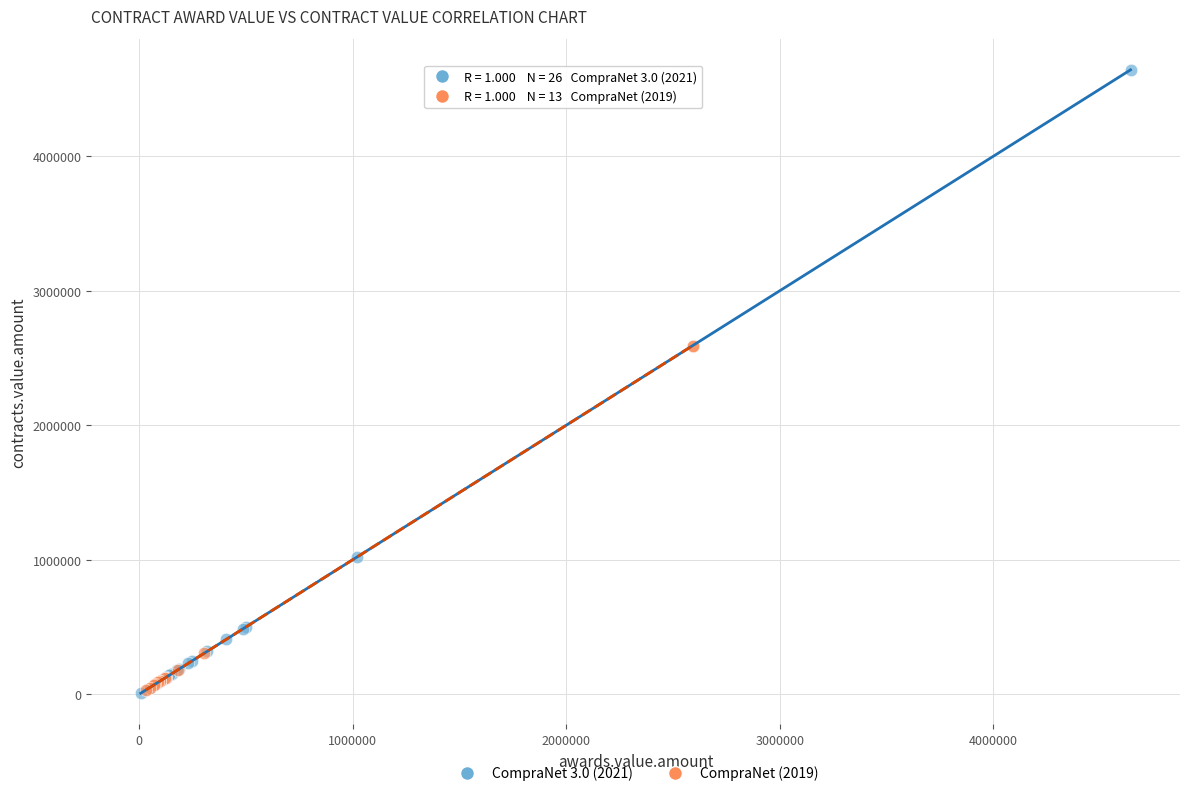

Which series has the widest spread of Y values?

CompraNet 3.0 (2021)